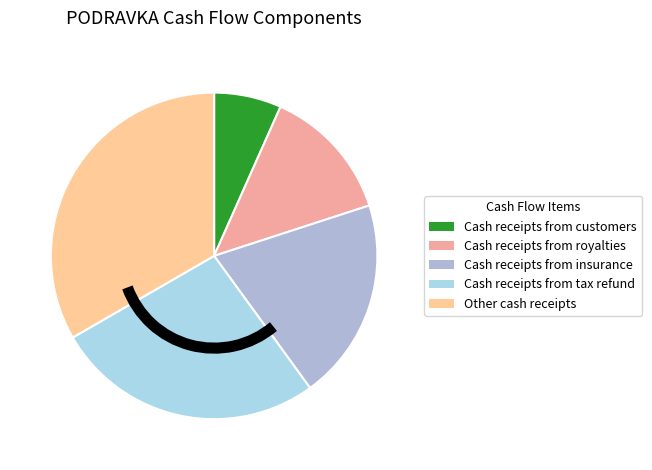

Is it true that Cash receipts from tax refund is 27% of the pie?

True